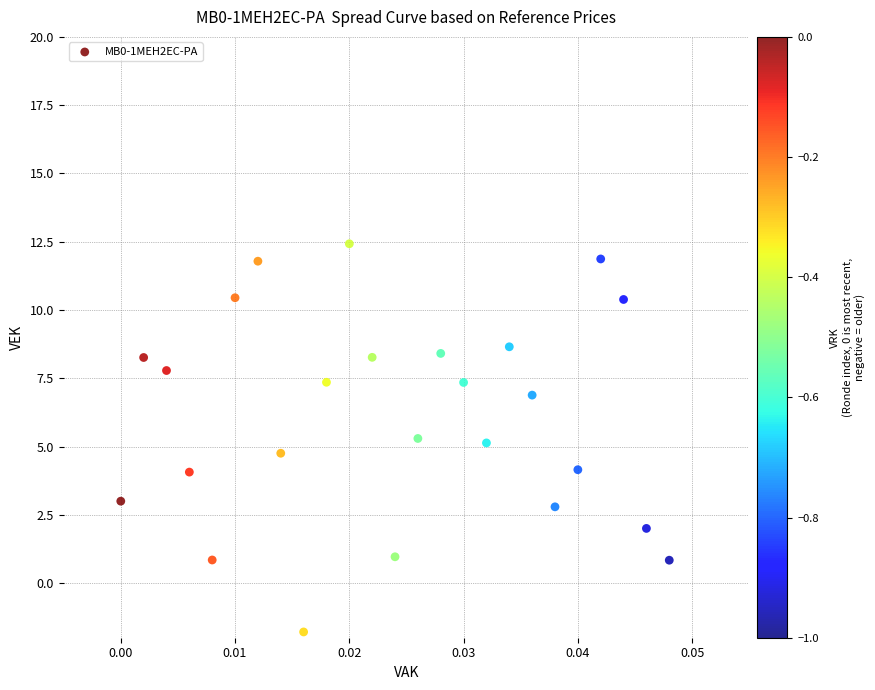

What is the range of Y values (max minus min)?

14.2